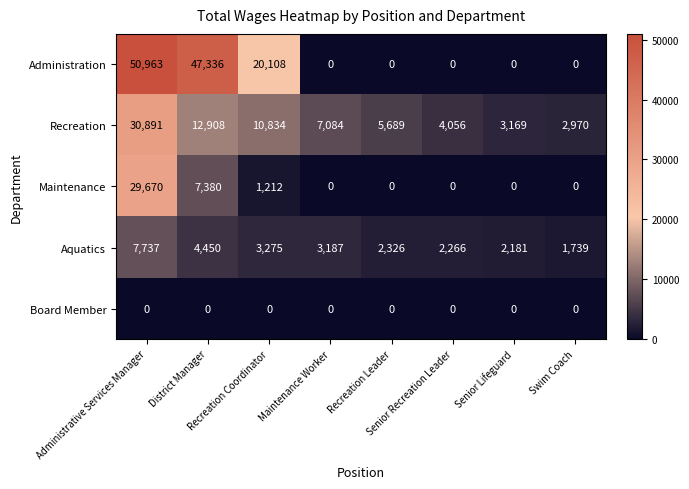

What is the total value across all series at Administrative Services Manager?

119261